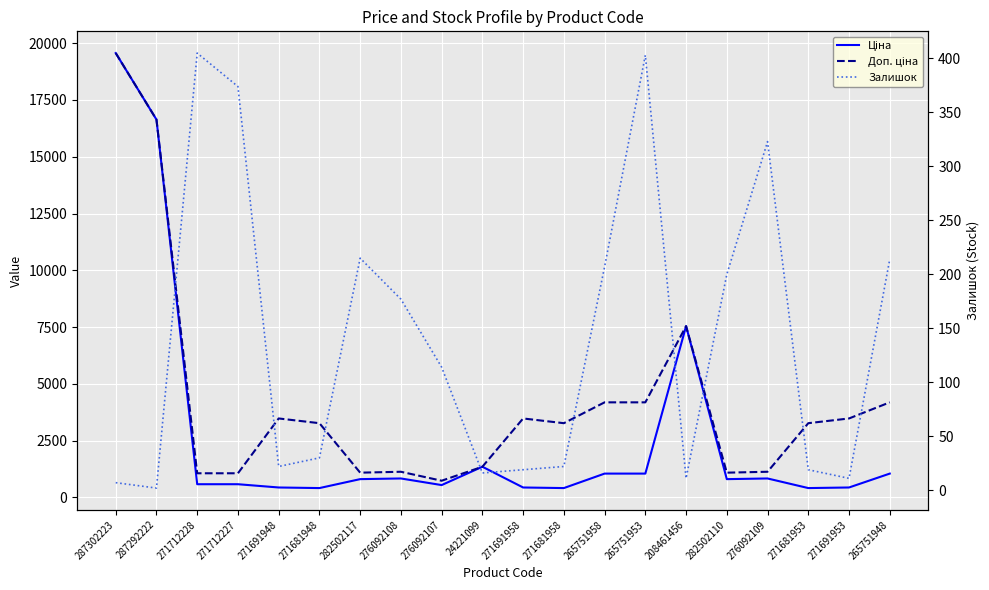

Is it true that Залишок equals 200.0 at 282502110?

True